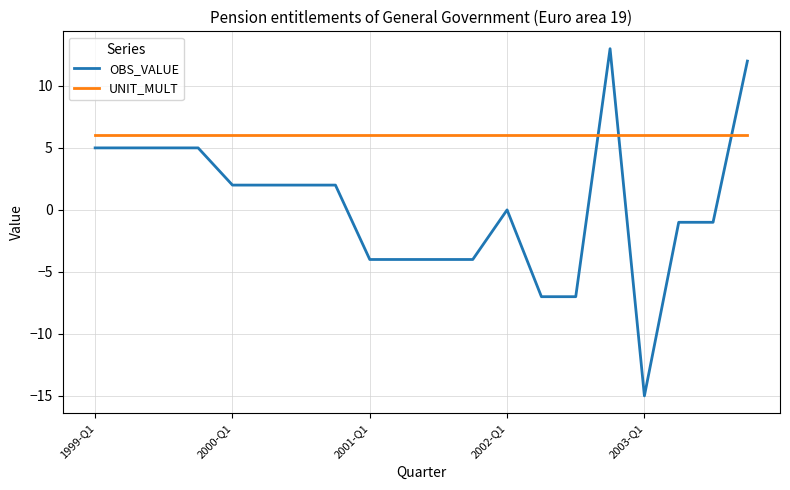

Which series has the largest total across all categories?

UNIT_MULT